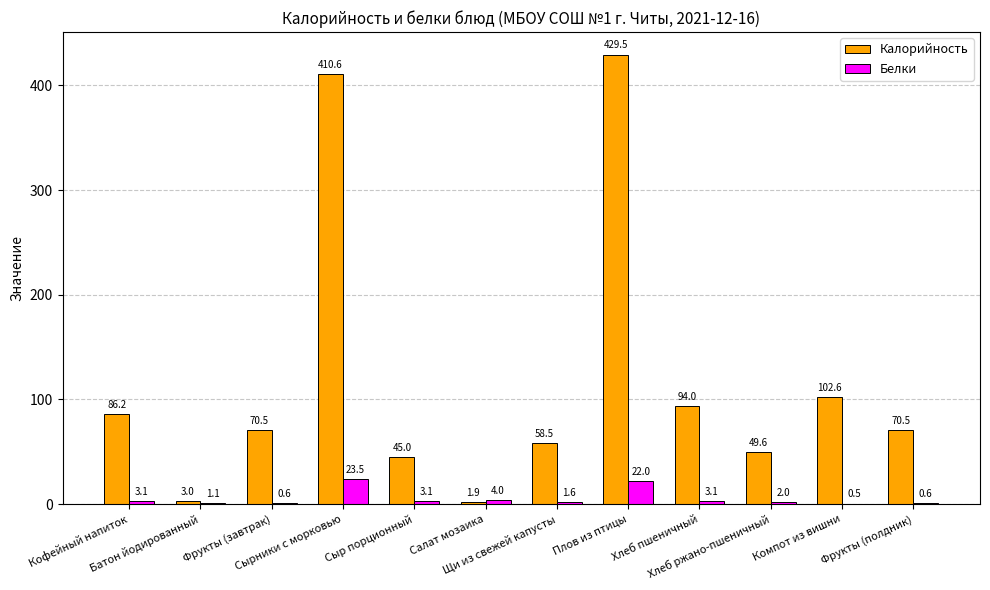

Which series has the largest total across all categories?

Калорийность